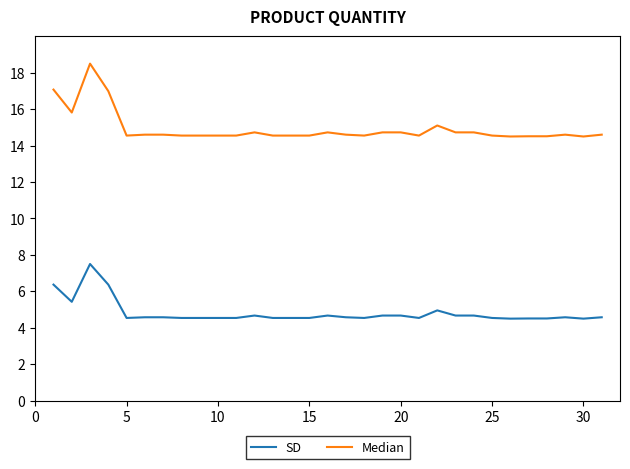

Rank the series by their average value, from lowest to highest.

SD, Median